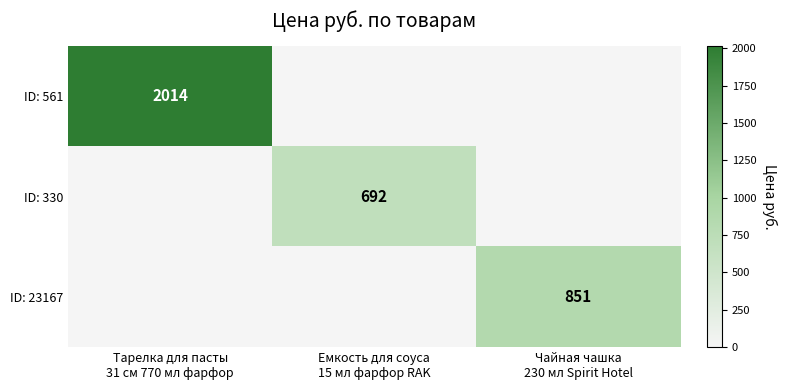

What is the total value across all series at Чайная чашка
230 мл Spirit Hotel?

851